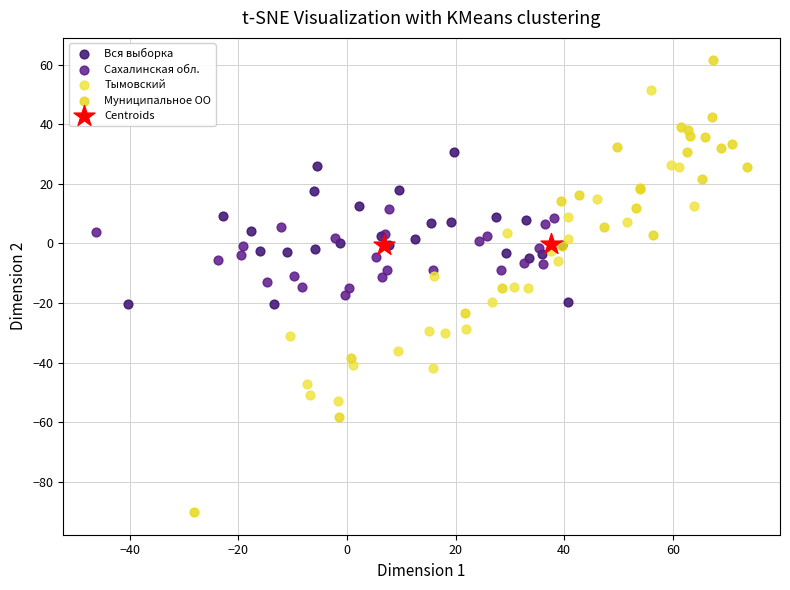

What are all the series names shown in the legend?

Вся выборка, Сахалинская обл., Тымовский, Муниципальное ОО, Centroids